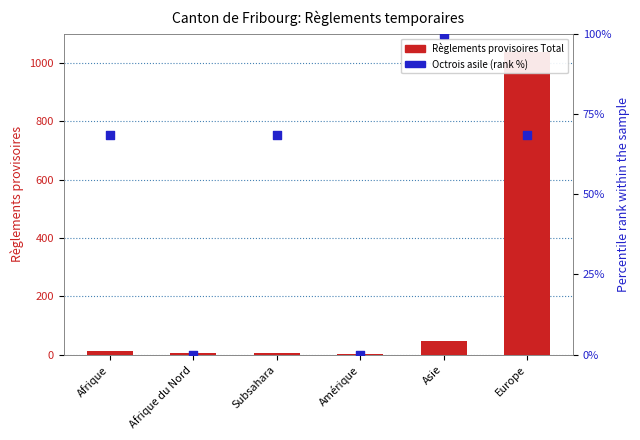

What are all the series names shown in the legend?

Règlements provisoires Total, Octrois asile (% rank)